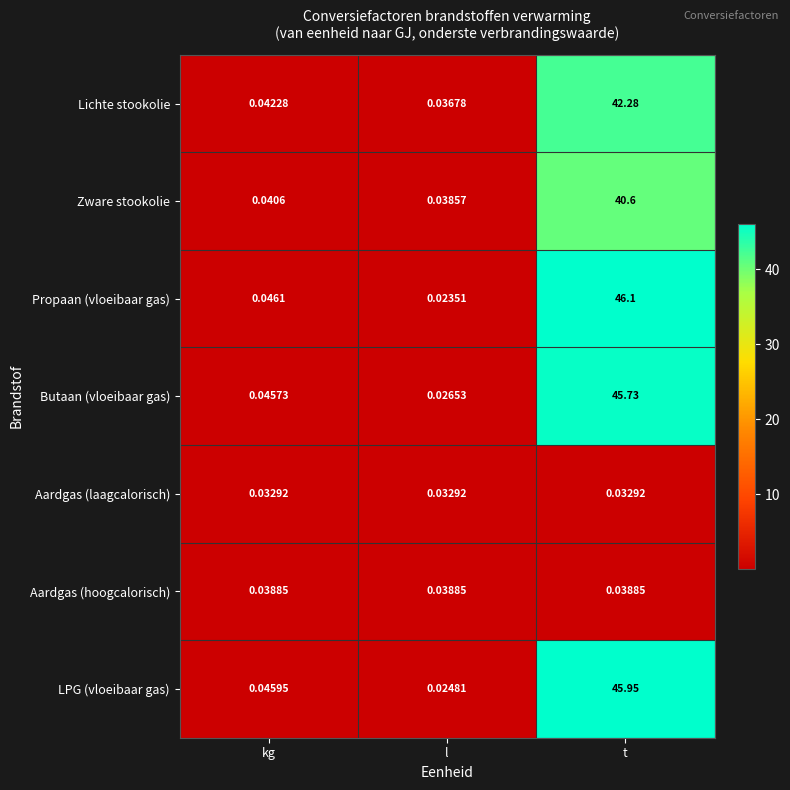

Count the number of data series in this chart.

7